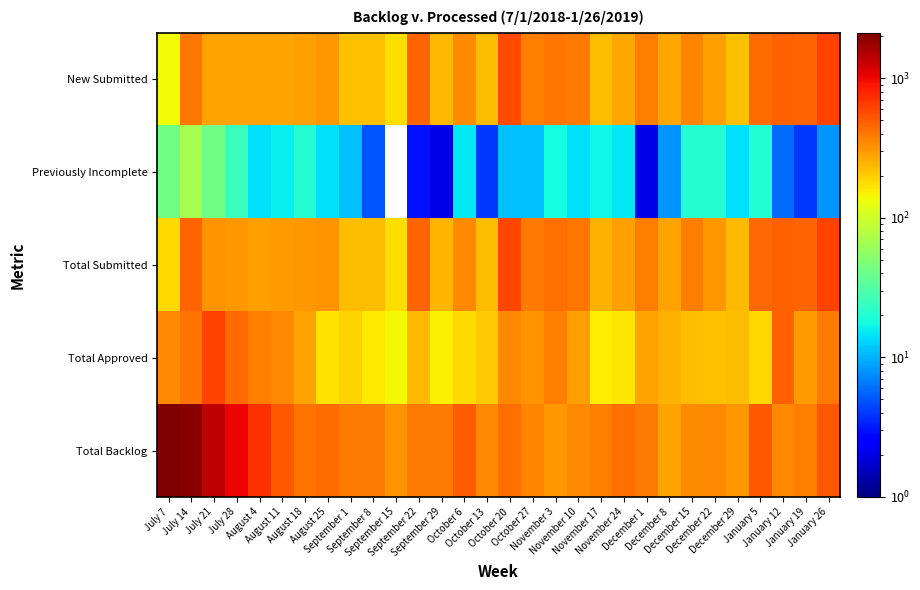

Reading left to right, transcribe all the data shown in this chart.

New Submitted: July 7=137	July 14=407	July 21=280	July 28=282	August 4=279	August 11=279	August 18=288	August 25=306	September 1=220	September 8=221	September 15=177	September 22=468	September 29=238	October 6=332	October 13=226	October 20=585	October 27=376	November 3=405	November 10=389	November 17=230	November 24=274	December 1=382	December 8=275	December 15=359	December 22=291	December 29=220	January 5=440	January 12=477	January 19=466	January 26=608
Previously Incomplete: July 7=41	July 14=68	July 21=41	July 28=25	August 4=14	August 11=16	August 18=21	August 25=14	September 1=11	September 8=5	September 15=0	September 22=3	September 29=2	October 6=15	October 13=4	October 20=11	October 27=11	November 3=18	November 10=14	November 17=17	November 24=15	December 1=2	December 8=8	December 15=21	December 22=21	December 29=14	January 5=20	January 12=6	January 19=4	January 26=8
Total Submitted: July 7=178	July 14=475	July 21=321	July 28=307	August 4=293	August 11=295	August 18=309	August 25=320	September 1=231	September 8=226	September 15=177	September 22=471	September 29=240	October 6=347	October 13=230	October 20=596	October 27=387	November 3=423	November 10=403	November 17=247	November 24=289	December 1=384	December 8=283	December 15=380	December 22=312	December 29=234	January 5=460	January 12=483	January 19=470	January 26=616
Total Approved: July 7=342	July 14=414	July 21=613	July 28=442	August 4=384	August 11=346	August 18=279	August 25=171	September 1=188	September 8=158	September 15=143	September 22=238	September 29=152	October 6=181	October 13=210	October 20=345	October 27=314	November 3=374	November 10=286	November 17=157	November 24=164	December 1=284	December 8=250	December 15=231	December 22=222	December 29=225	January 5=186	January 12=483	January 19=299	January 26=387
Total Backlog: July 7=2121	July 14=1951	July 21=1374	July 28=1029	August 4=704	August 11=512	August 18=413	August 25=437	September 1=392	September 8=390	September 15=317	September 22=397	September 29=386	October 6=499	October 13=349	October 20=426	October 27=360	November 3=305	November 10=349	November 17=381	November 24=432	December 1=396	December 8=285	December 15=336	December 22=346	December 29=307	January 5=505	January 12=350	January 19=379	January 26=513